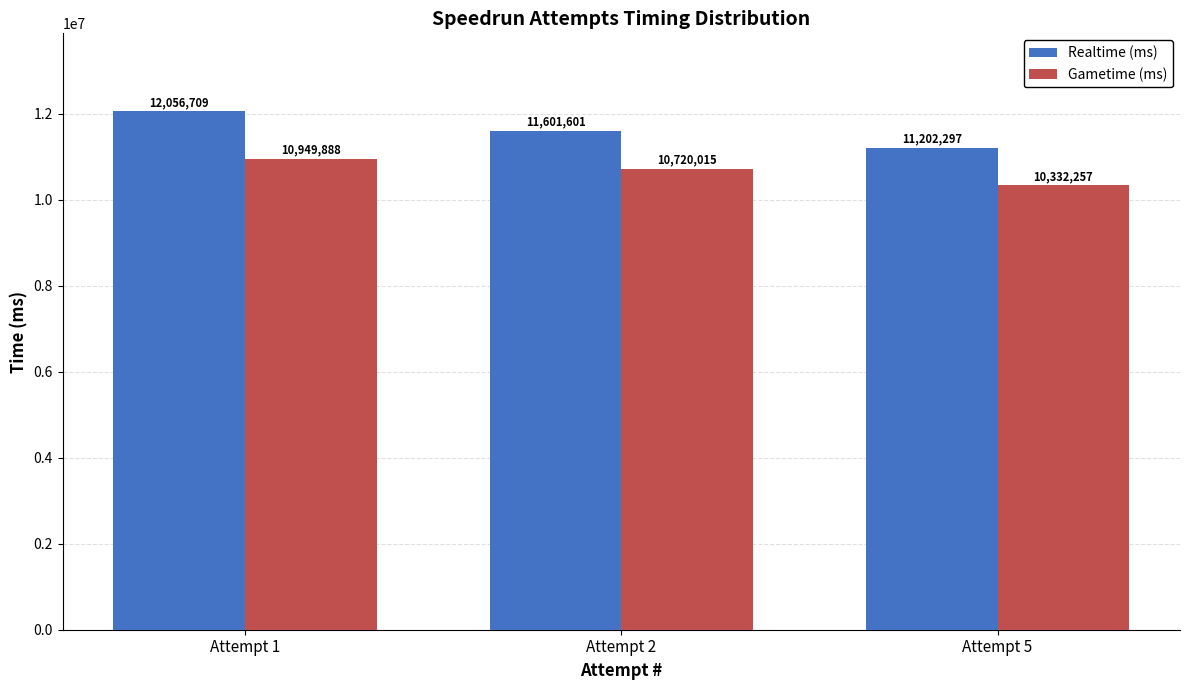

At which category is the sum across all series the highest?

Attempt 1